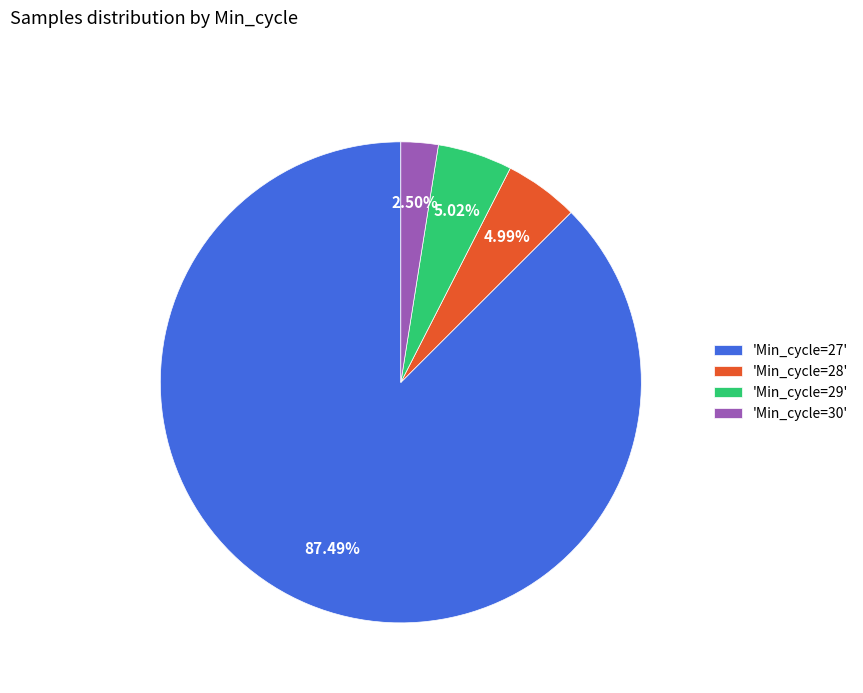

Is the sum of 'Min_cycle=29' and 'Min_cycle=28' greater than half?

No